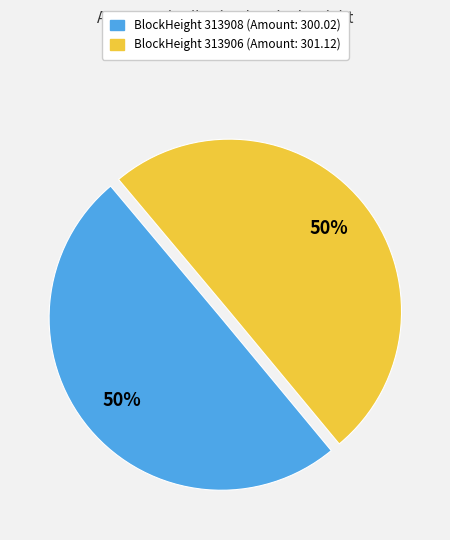

To the nearest percent, what is the average slice percentage?

50%